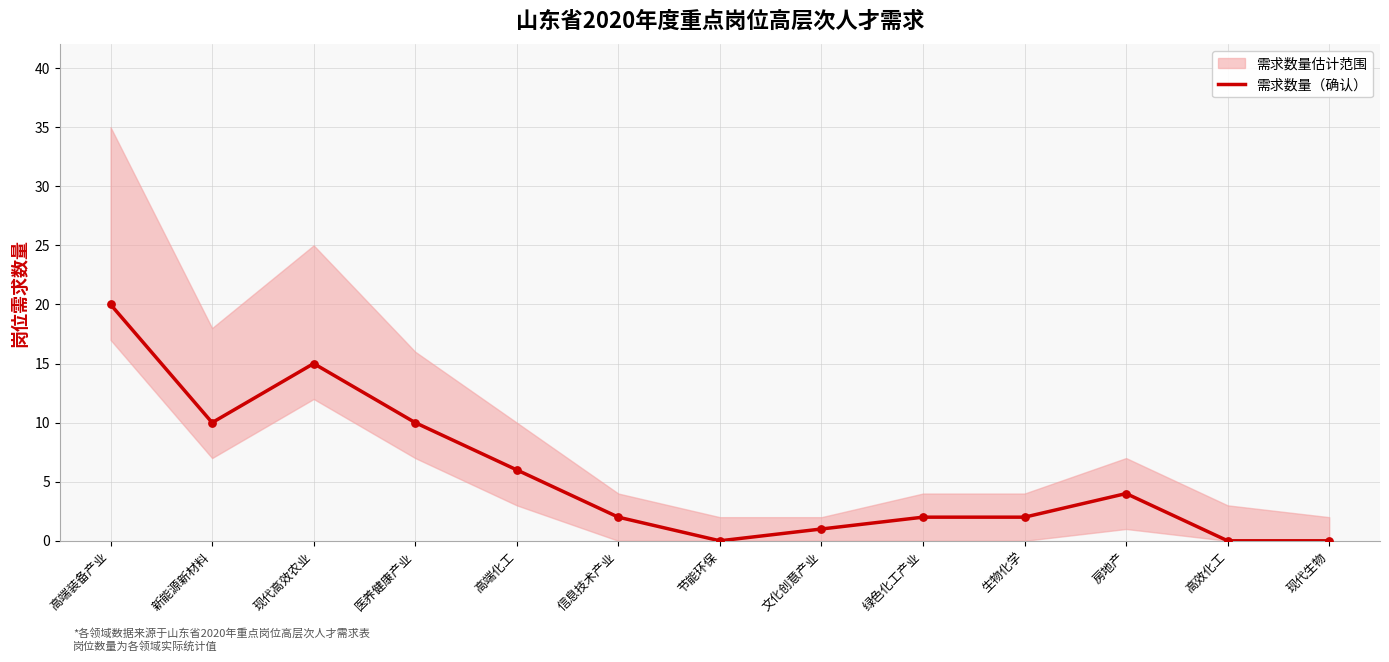

Approximately how many times larger is the value at 文化创意产业 compared to 生物化学?

0.5